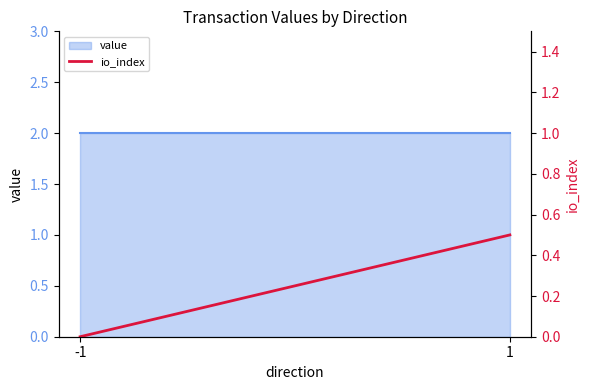

Is it true that the value at -1 is -0.3?

False